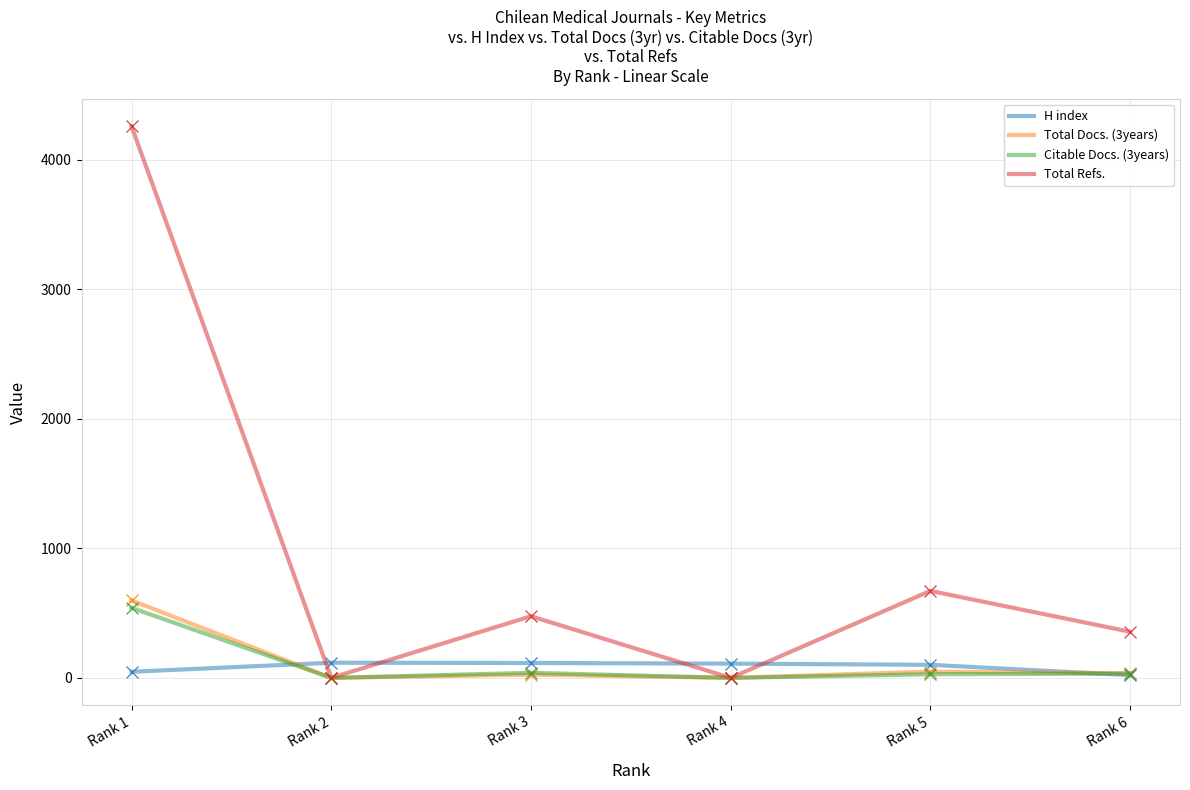

Read the Total Refs. value at Rank 5, to the nearest 50.

650